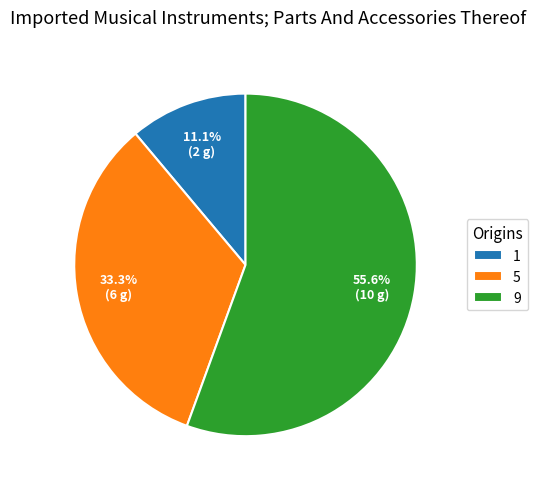

Which has a higher value, 9 or 1?

9